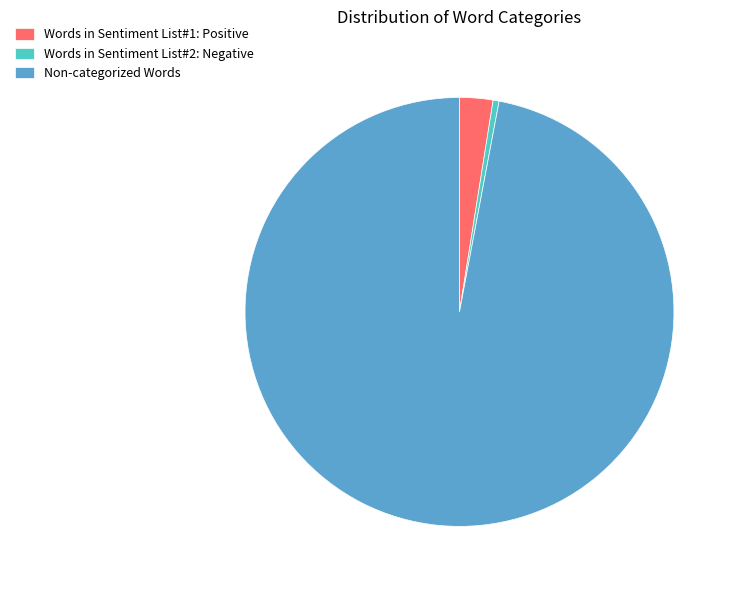

True or false: Words in Sentiment List#2: Negative accounts for 0% of the total.

True